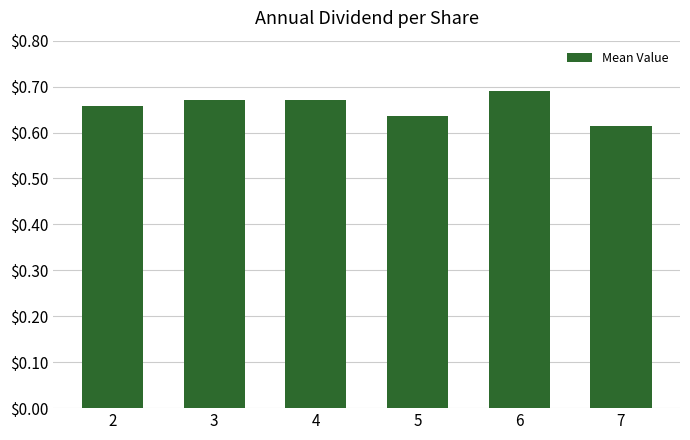

What is the sum of all values?

3.9